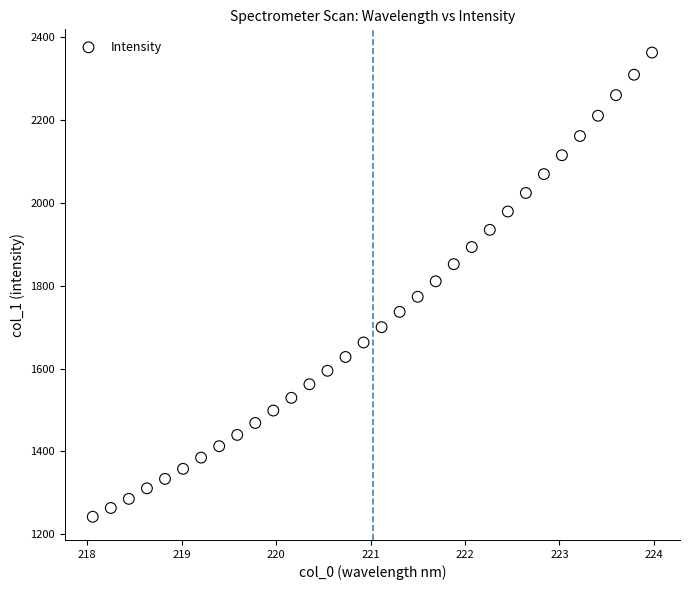

What is the range of X values (max minus min)?

5.9